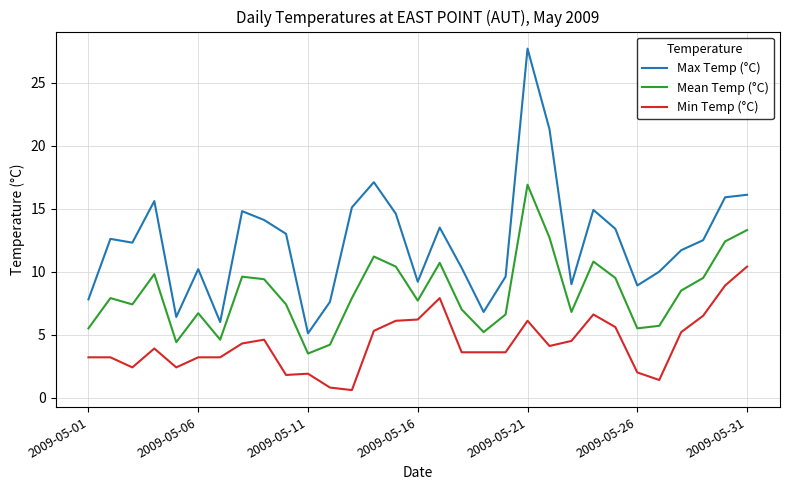

True or false: Max Temp (°C) and Mean Temp (°C) cross at least once.

False